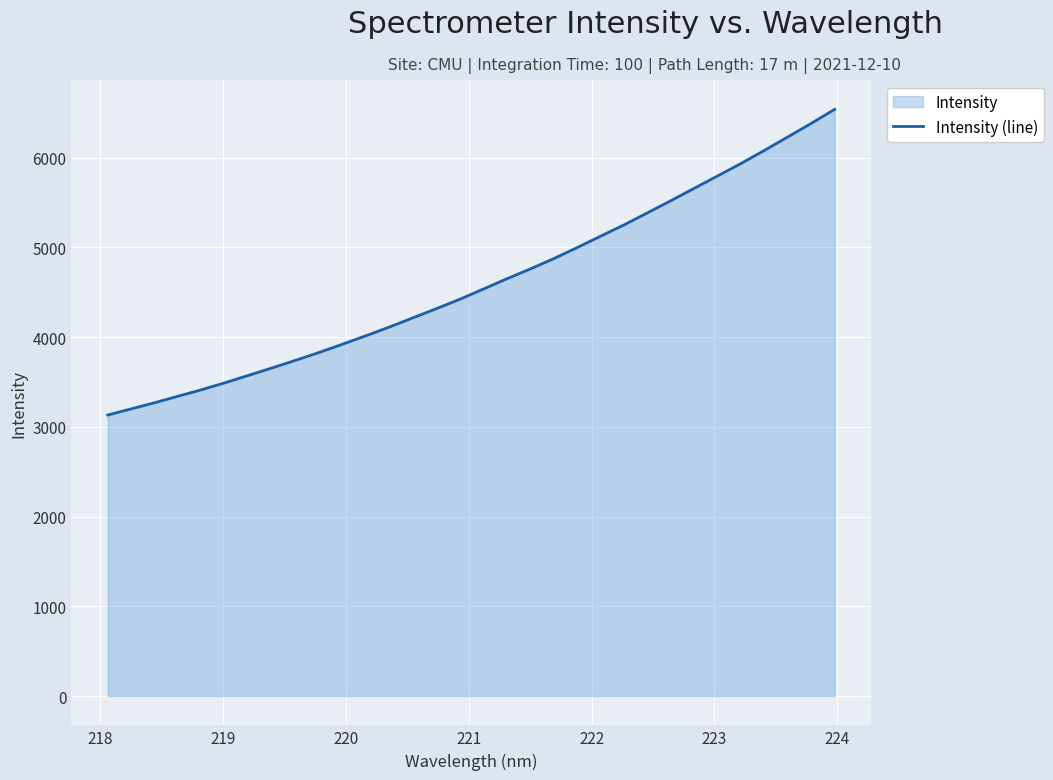

What is the difference between the maximum and minimum values?

3406.8